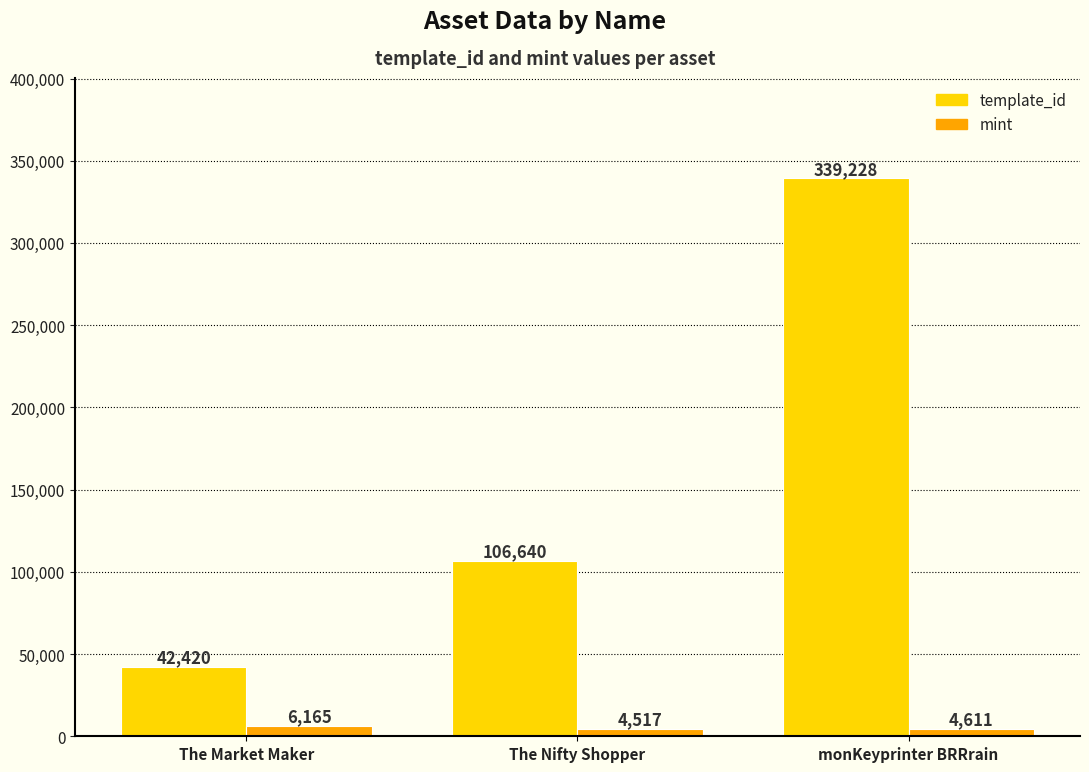

What are all the series names shown in the legend?

template_id, mint